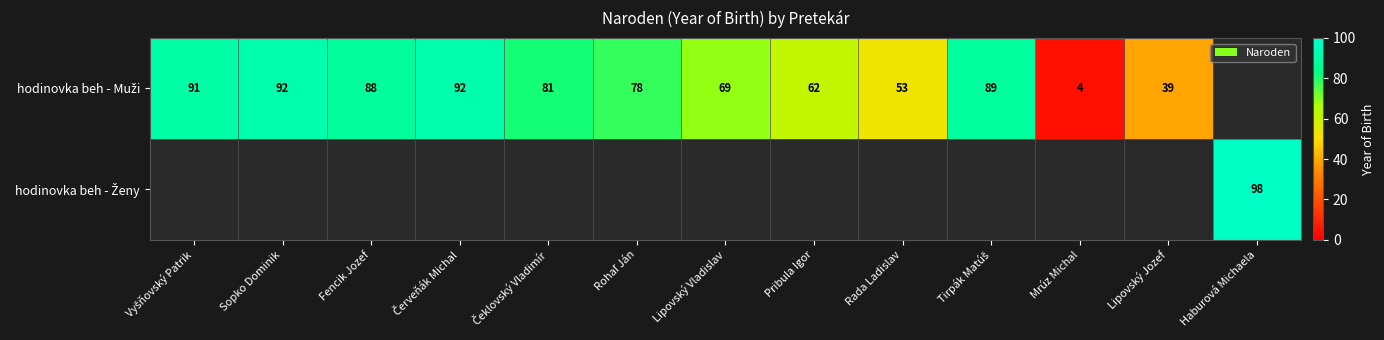

The hodinovka beh - Ženy series shows 0 at Rohaľ Ján. True or false?

True